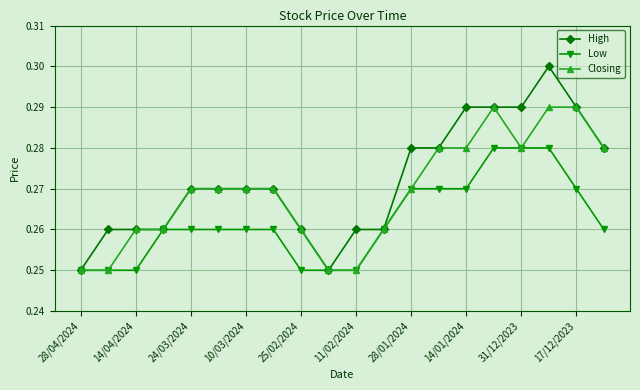

True or false: High has more than 0 points higher than both neighbors.

True